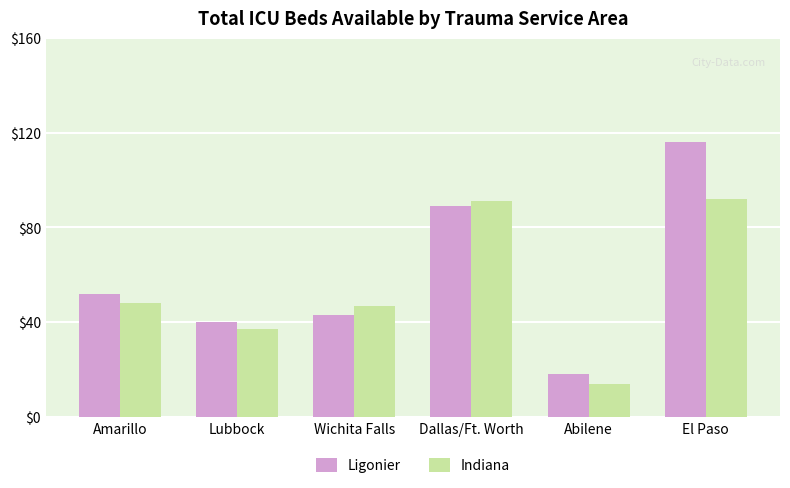

What is the minimum value shown in the chart?

14